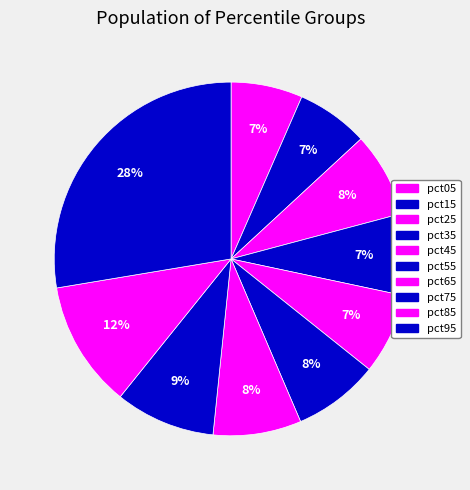

What percentage do pct15 and pct55 together represent?

14.4%